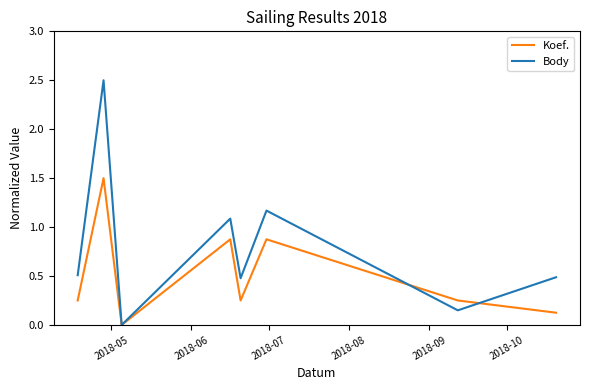

Rank the series by their average value, from highest to lowest.

Body, Koef.